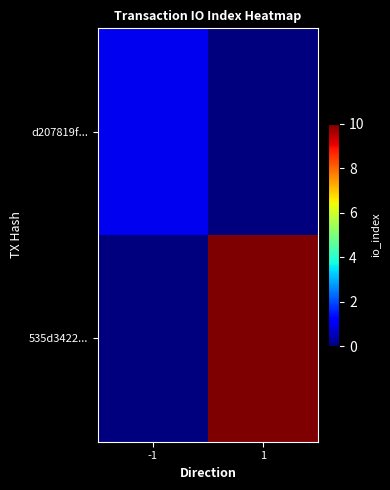

How many categories are shown in the chart?

2